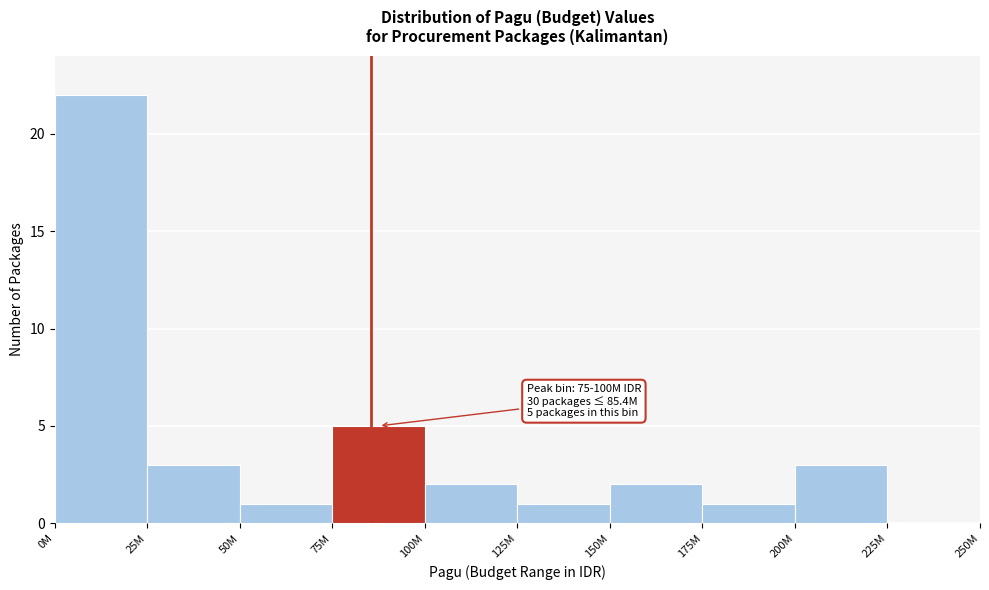

Reading right to left, transcribe all the data shown in this chart.

225M=0	200M=3	175M=1	150M=2	125M=1	100M=2	75M=5	50M=1	25M=3	0M=22